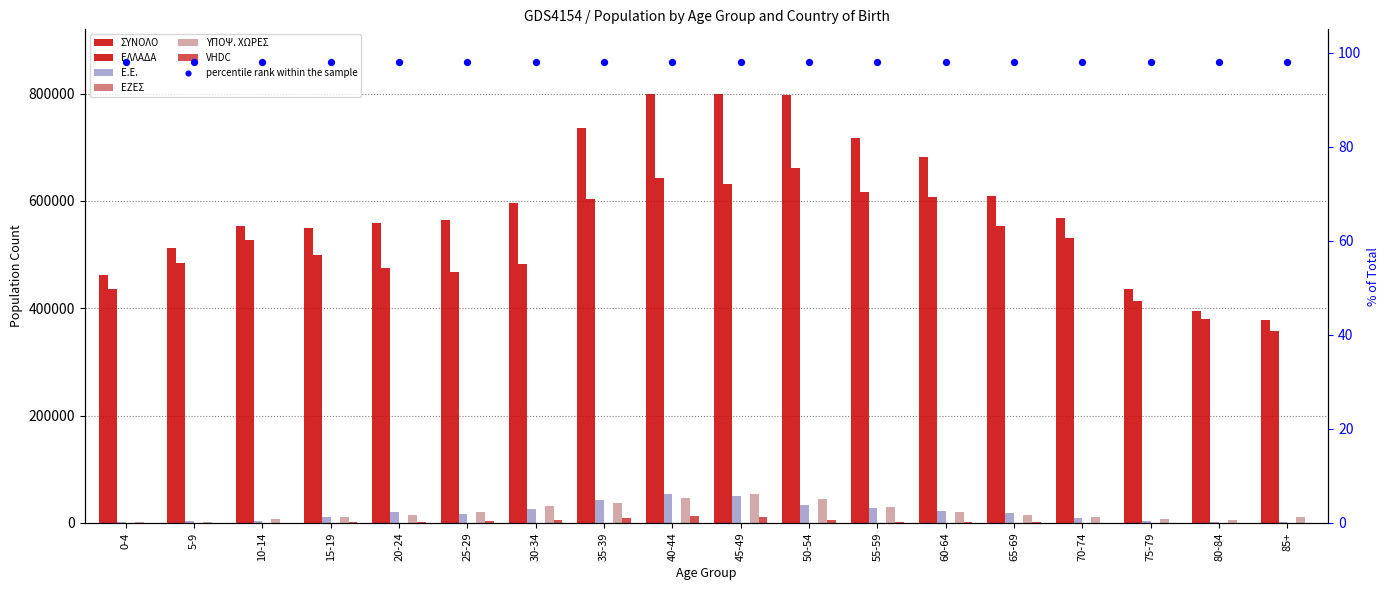

What is the total value across all series at 0-4?

902604